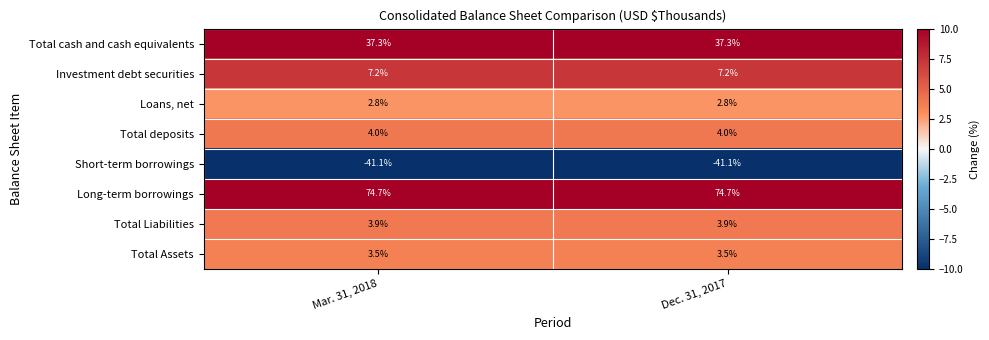

What is the spread (max minus min) of values at Dec. 31, 2017?

115.8